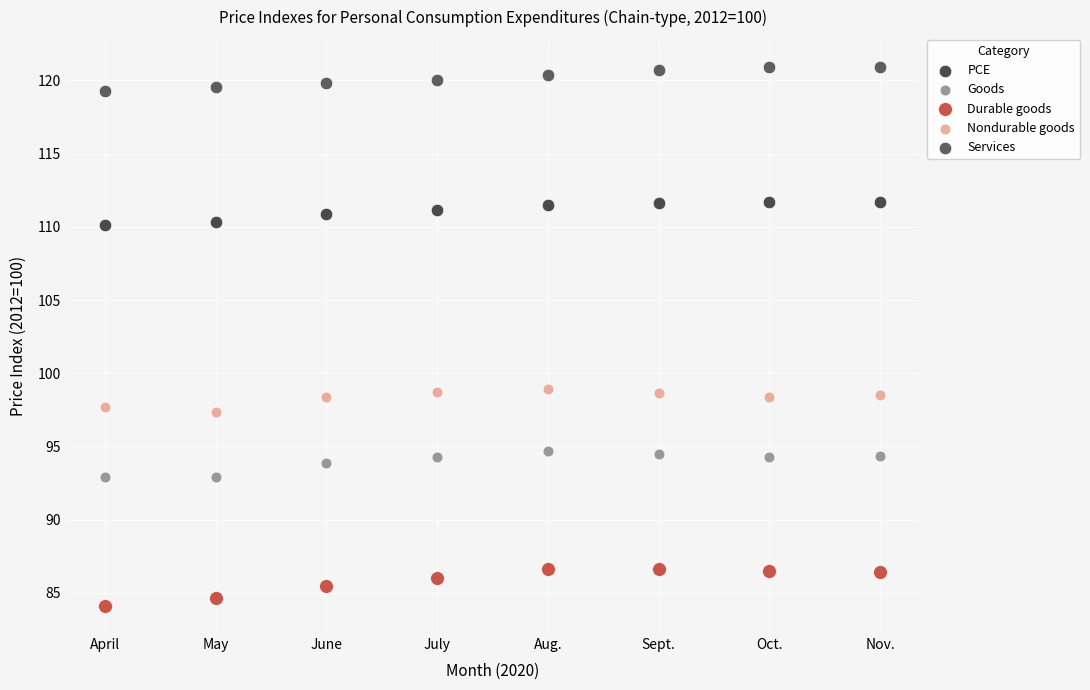

Which series contains the highest Y value?

Services